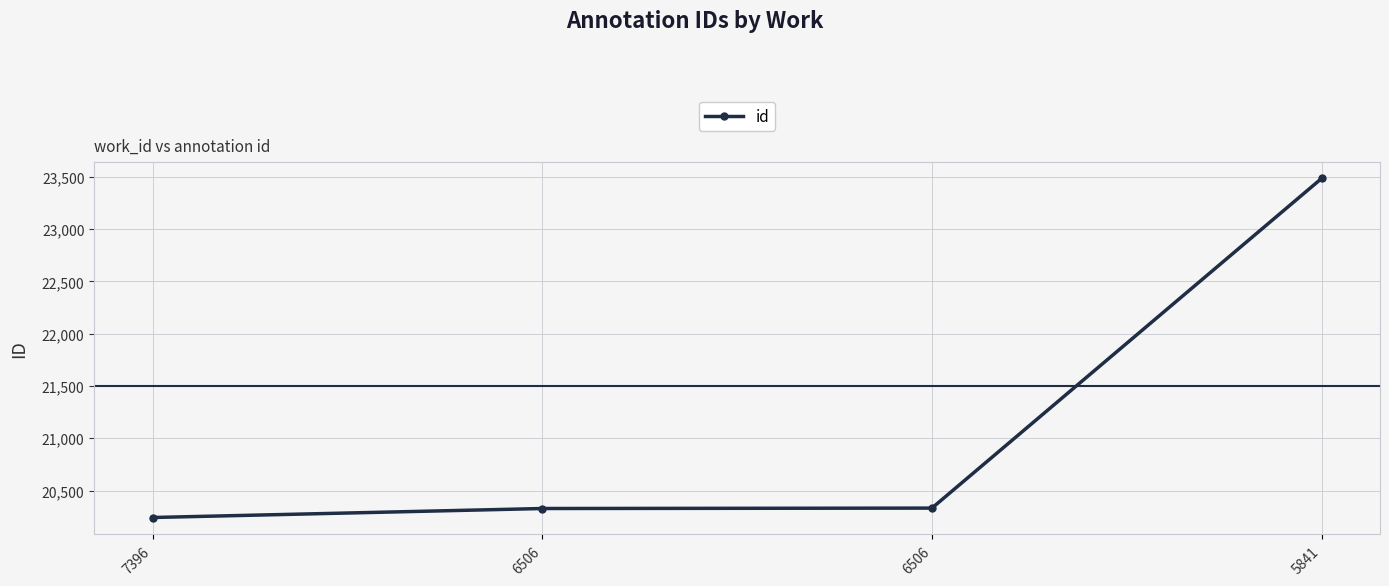

What is the approximate value at 6506, to the nearest 100?

20300